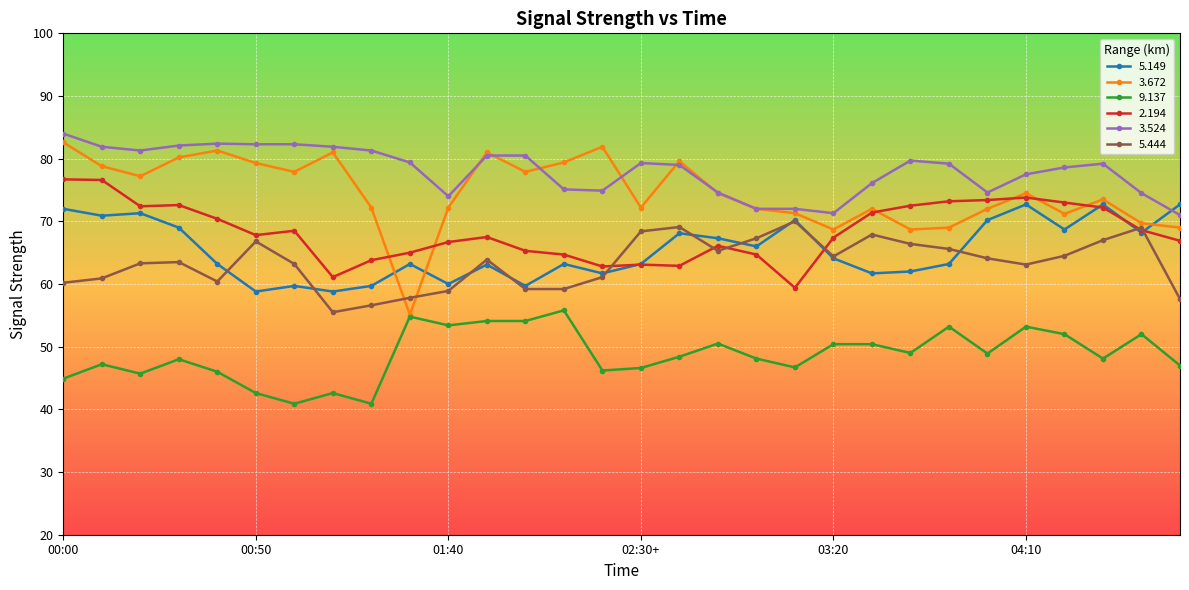

Count the number of data series in this chart.

6